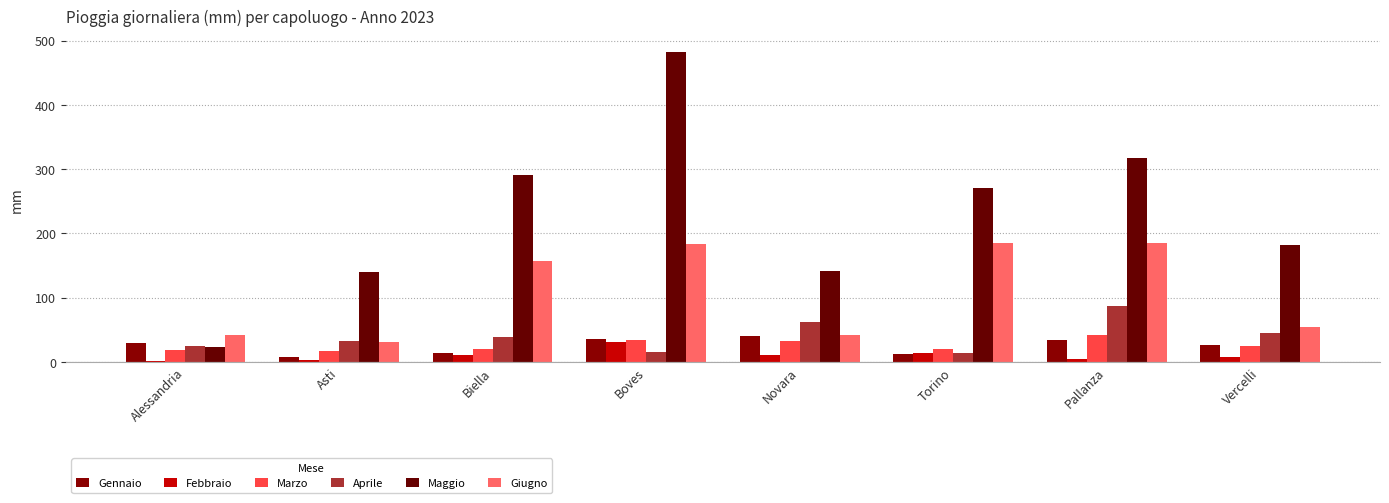

The Maggio series shows 496.4 at Biella. True or false?

False